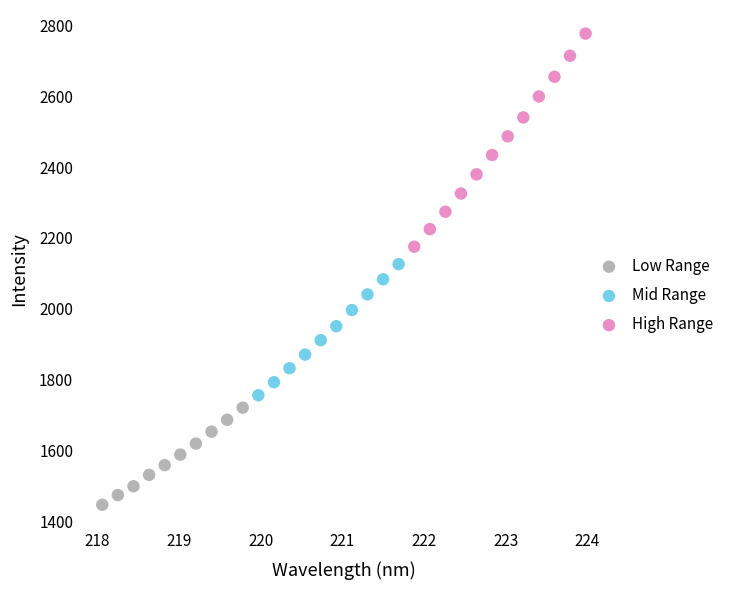

Which series contains the highest Y value?

High Range